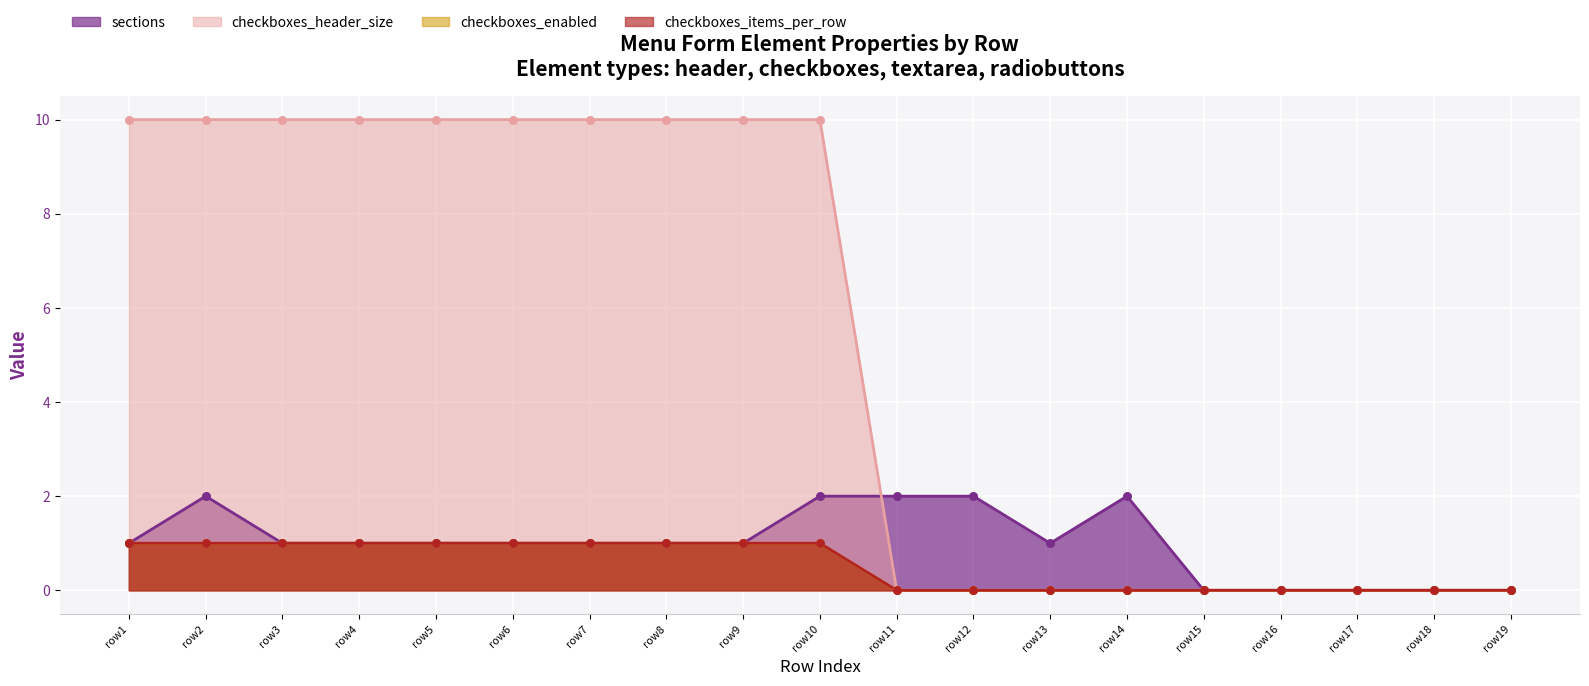

Is the value of sections at row8 greater than the value of checkboxes_enabled at row11?

Yes